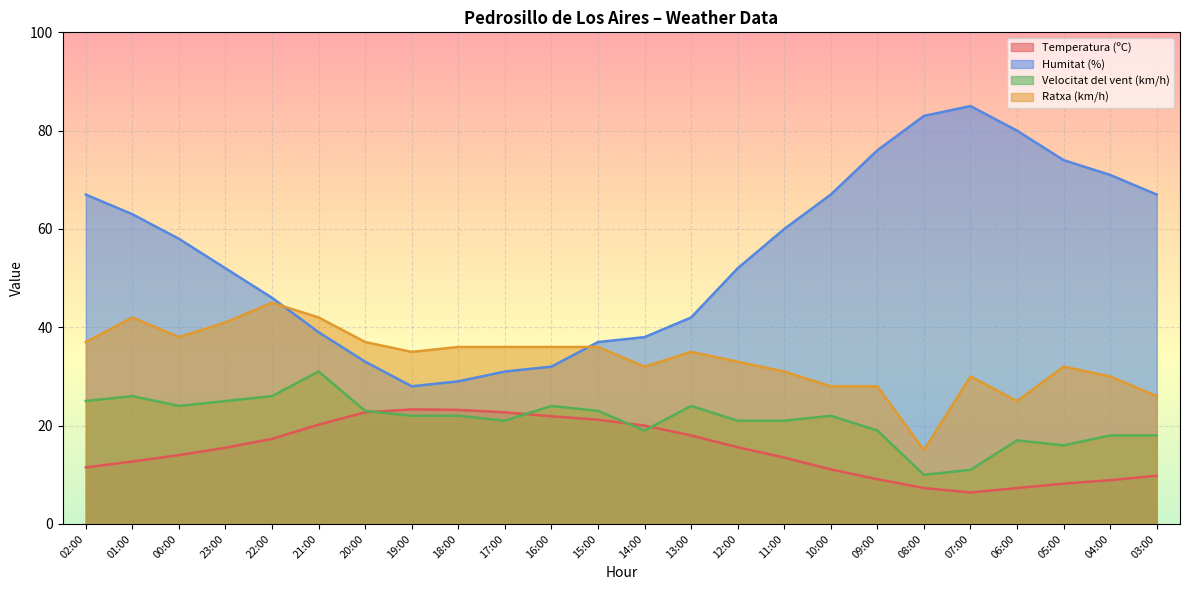

Which category has the highest value across all series?

07:00